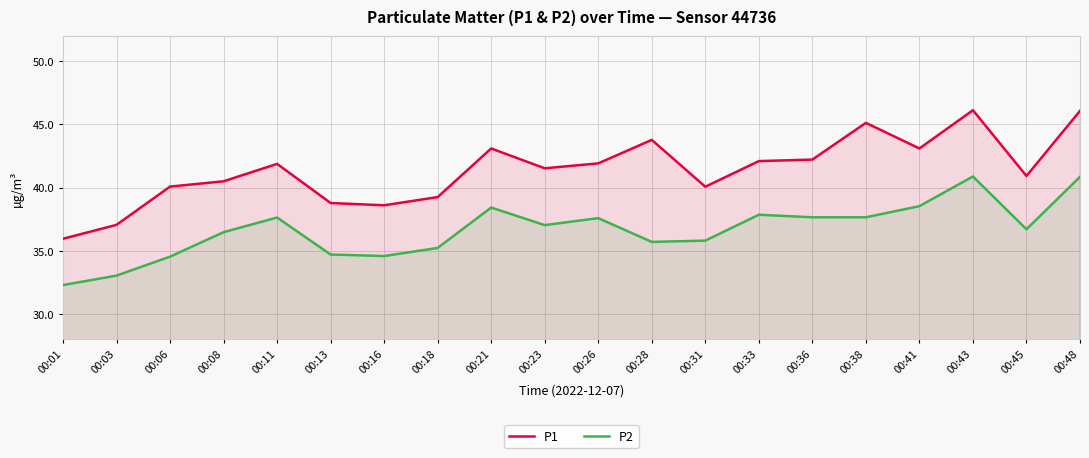

How many categories are shown in the chart?

20